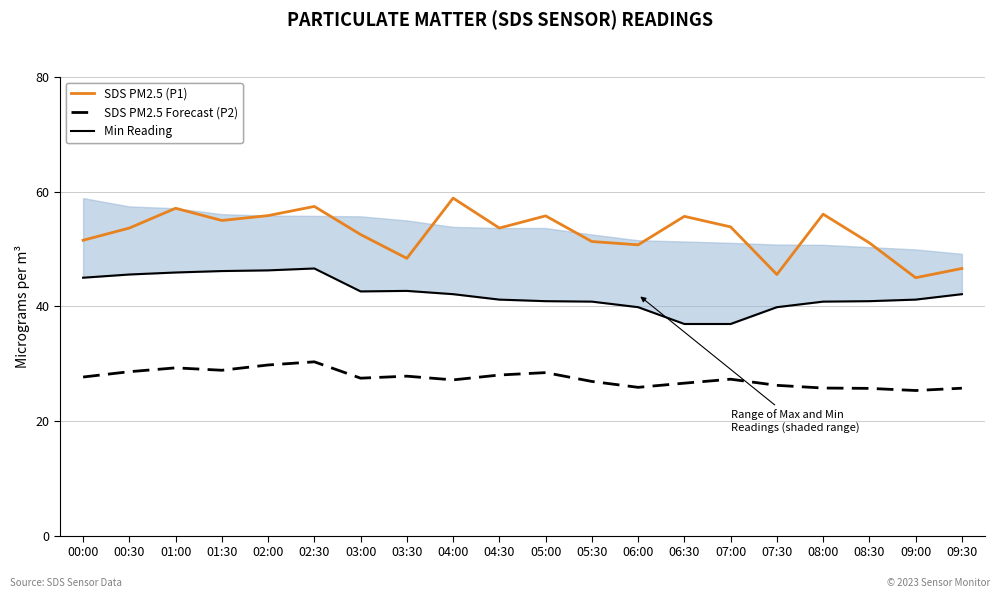

Which series has the widest spread of values?

SDS PM2.5 (P1)